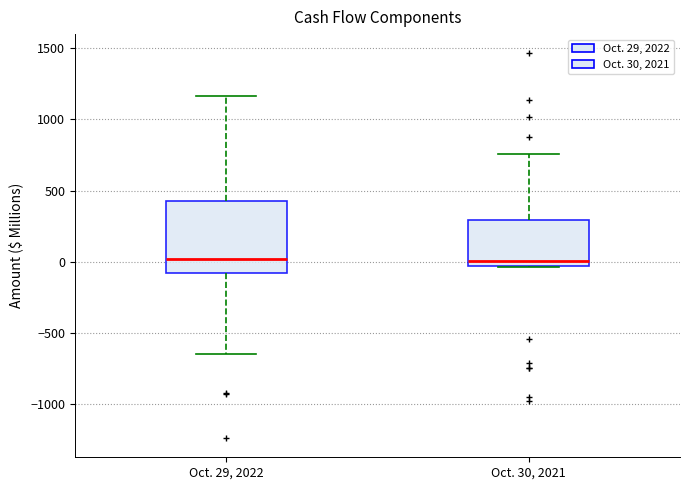

Reading left to right, read every box against the y-axis: the position of its median line, the range the box covers, and the ends of its whiskers. The values are not printed on the chart, so give them approximately, as read against the axis.

Oct. 29, 2022: median 0, box -100 to 400, whiskers -650 to 1150
Oct. 30, 2021: median 0, box -50 to 300, whiskers -50 to 750